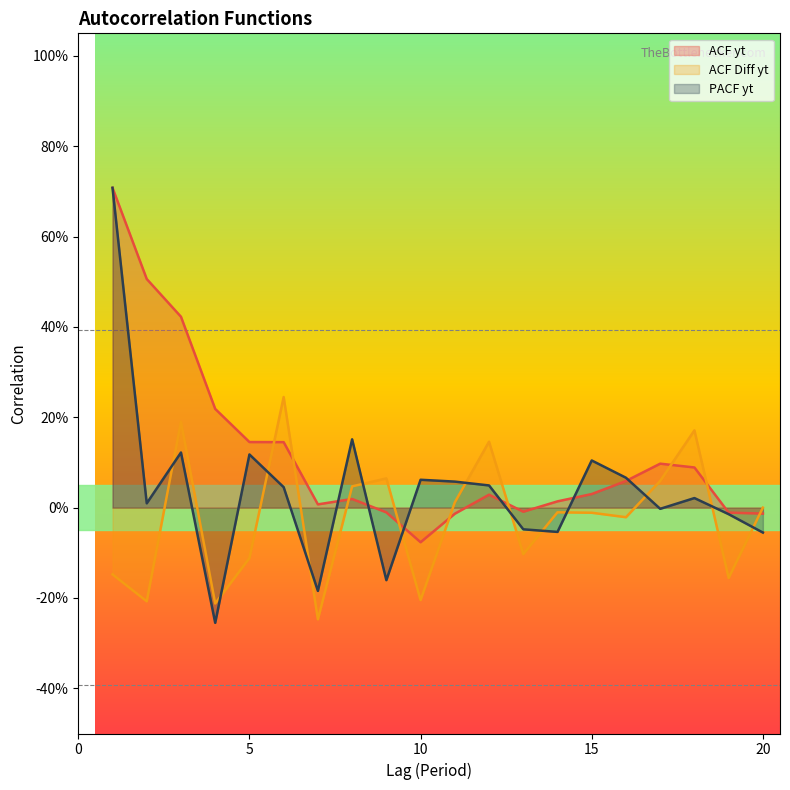

At which category does ACF yt reach its first local valley?

7